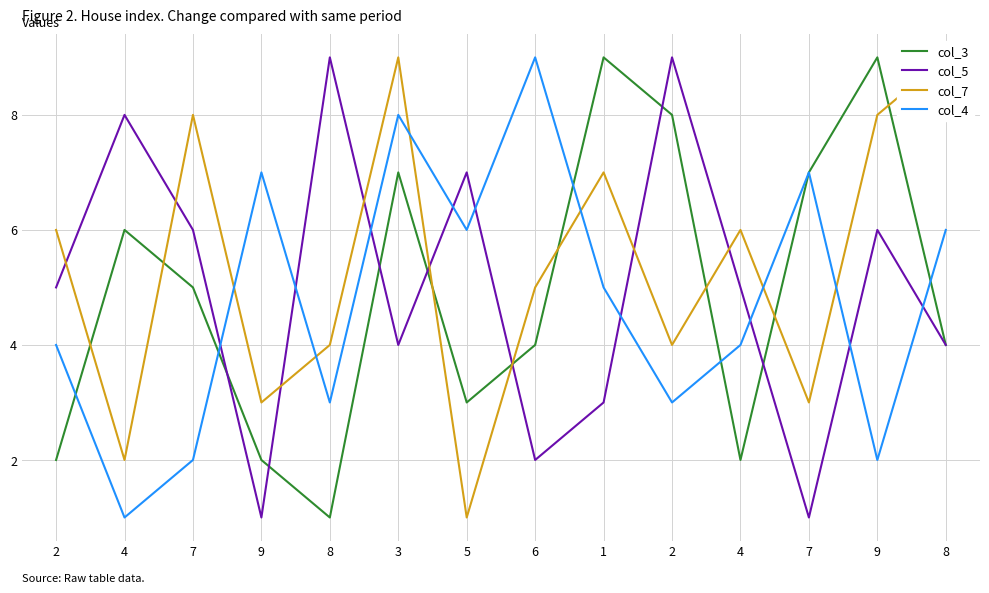

Reading left to right, what are all the values shown in this chart?

col_3: 2=2	4=6	7=5	9=2	8=1	3=7	5=3	6=4	1=9	2=8	4=2	7=7	9=9	8=4
col_5: 2=5	4=8	7=6	9=1	8=9	3=4	5=7	6=2	1=3	2=9	4=5	7=1	9=6	8=4
col_7: 2=6	4=2	7=8	9=3	8=4	3=9	5=1	6=5	1=7	2=4	4=6	7=3	9=8	8=9
col_4: 2=4	4=1	7=2	9=7	8=3	3=8	5=6	6=9	1=5	2=3	4=4	7=7	9=2	8=6